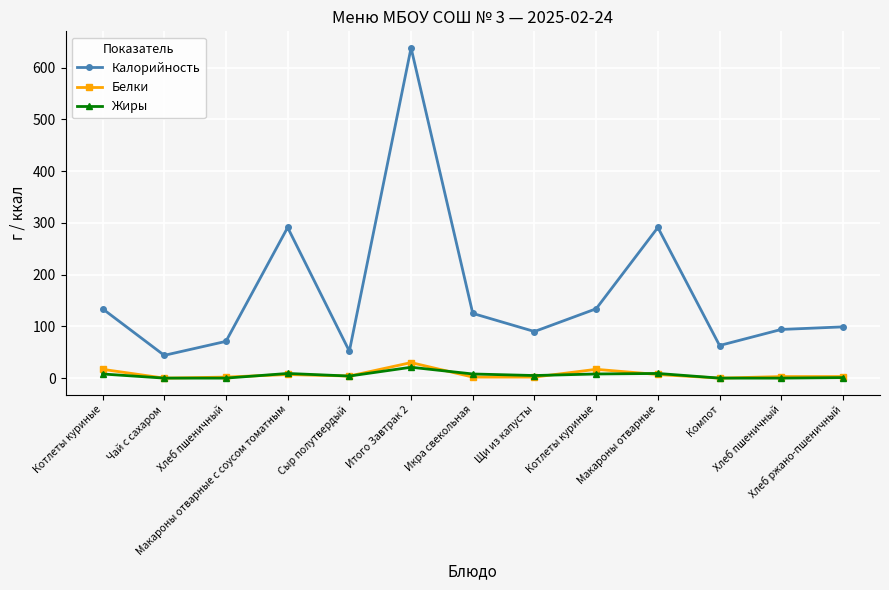

Does the chart have visible grid lines?

Yes